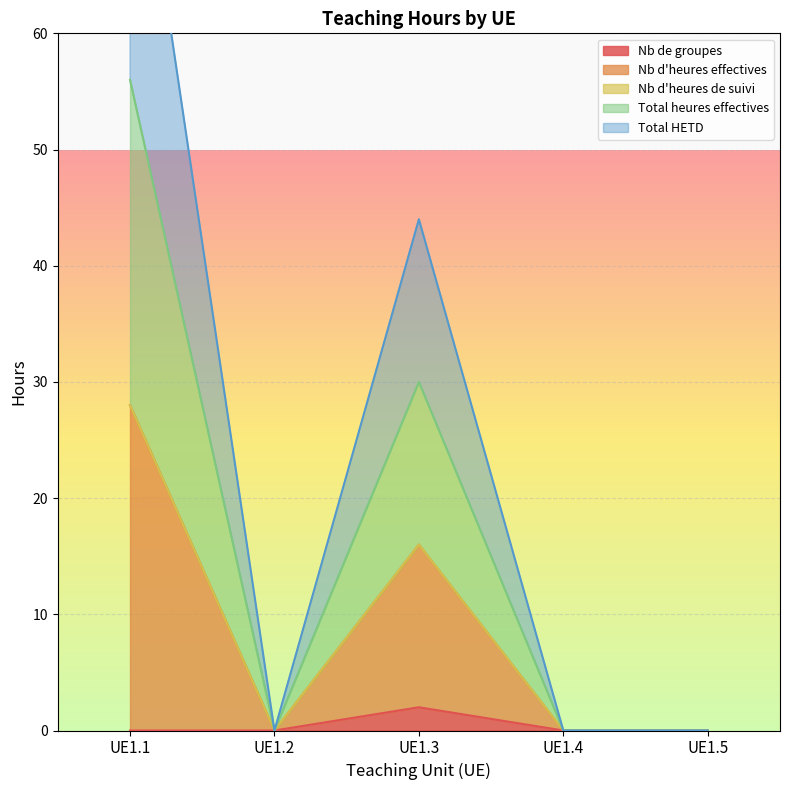

The value of Total heures effectives at UE1.4 is 17. True or false?

False